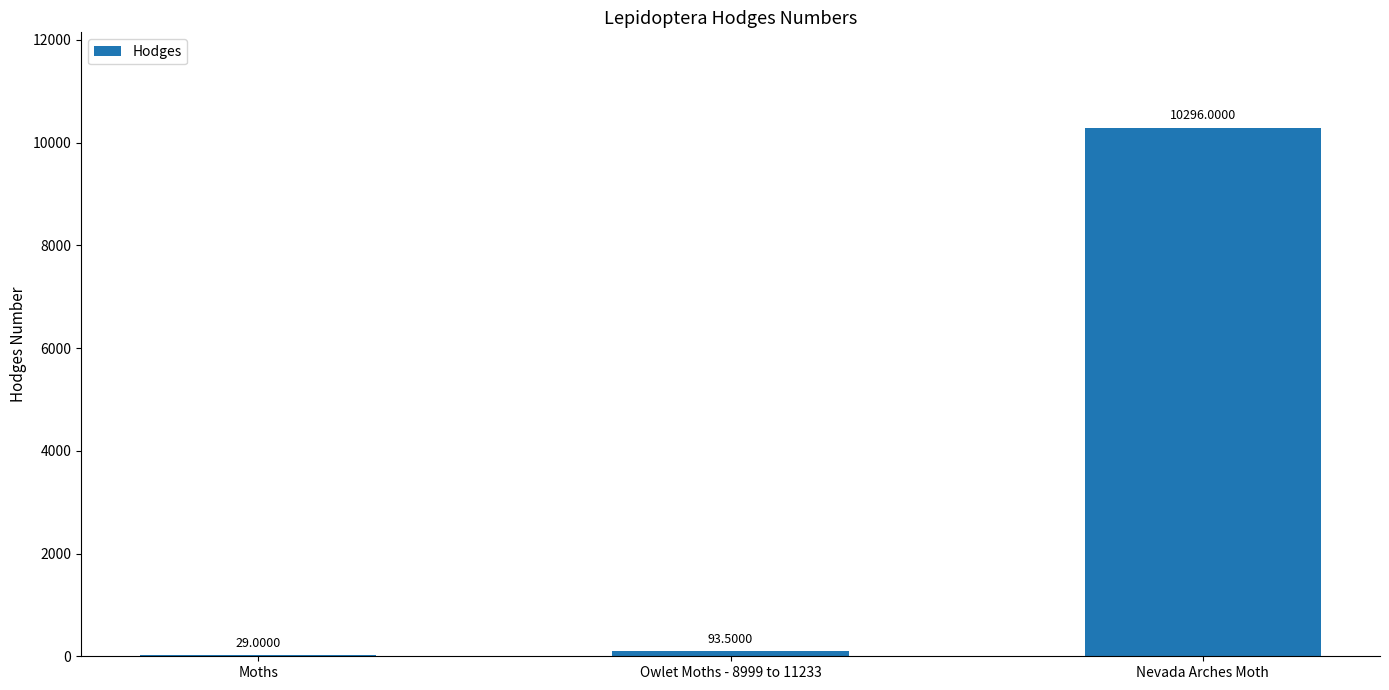

What is the sum of the values at Owlet Moths - 8999 to 11233 and Moths?

122.5